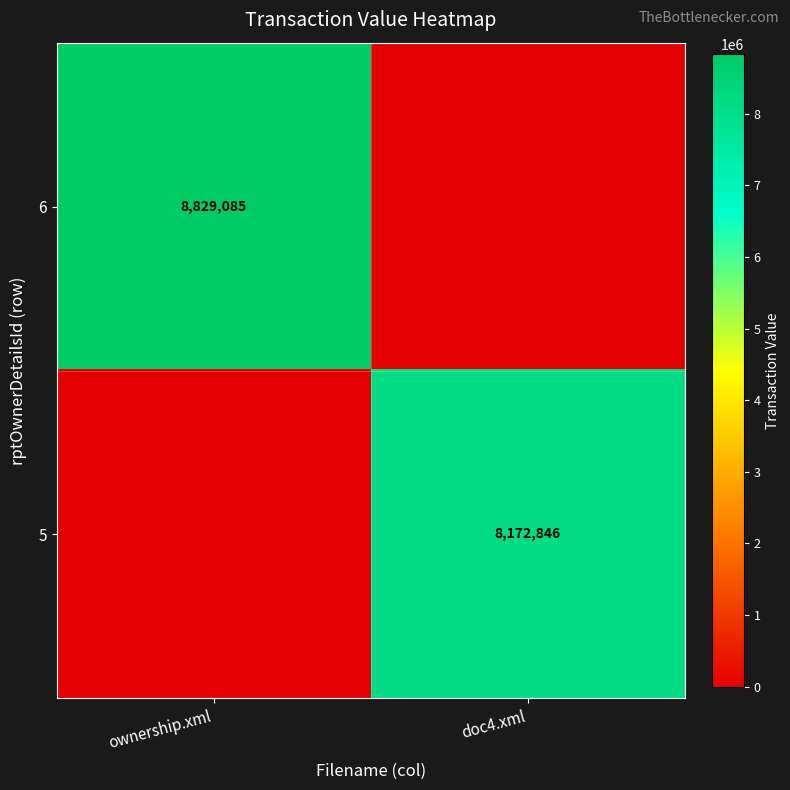

Is it true that 6 equals 8829085 at ownership.xml?

True